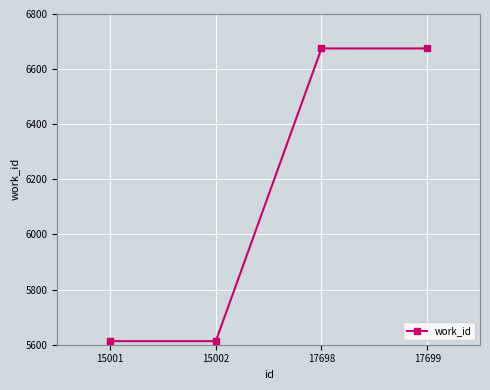

Which has a higher value, 15001 or 17699?

17699